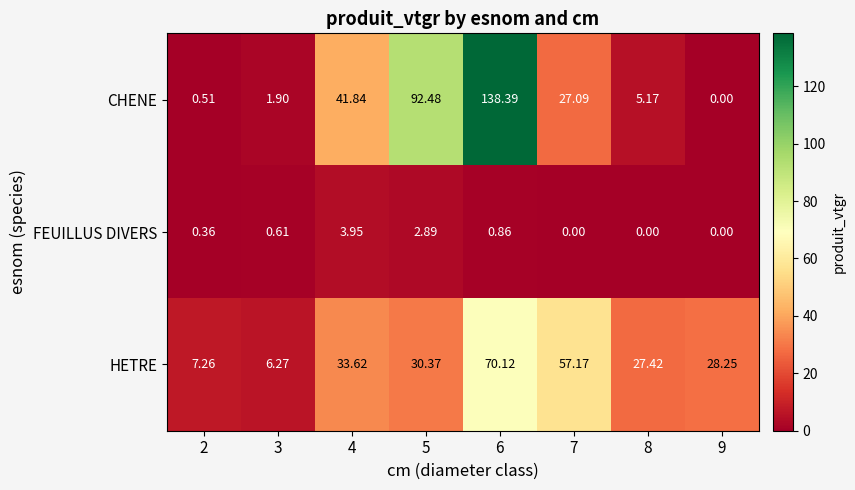

Rank the series by their maximum value, from highest to lowest.

CHENE, HETRE, FEUILLUS DIVERS